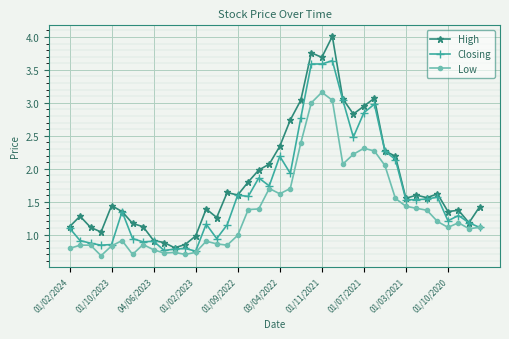

Which series has the largest range (max minus min)?

High